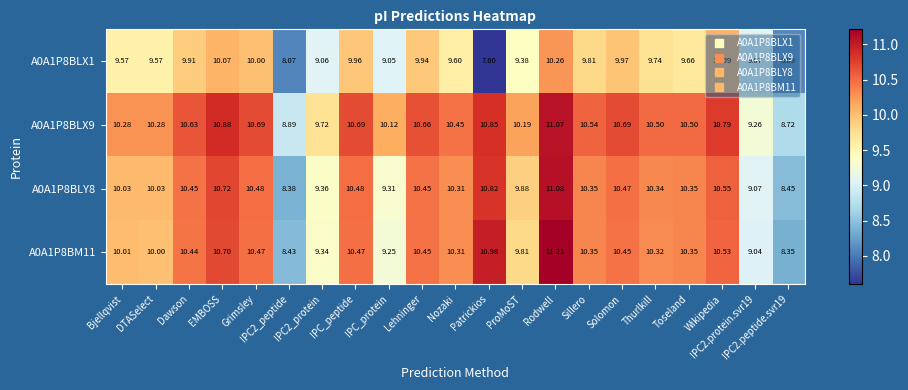

At how many categories does at least one series exceed 11?

1